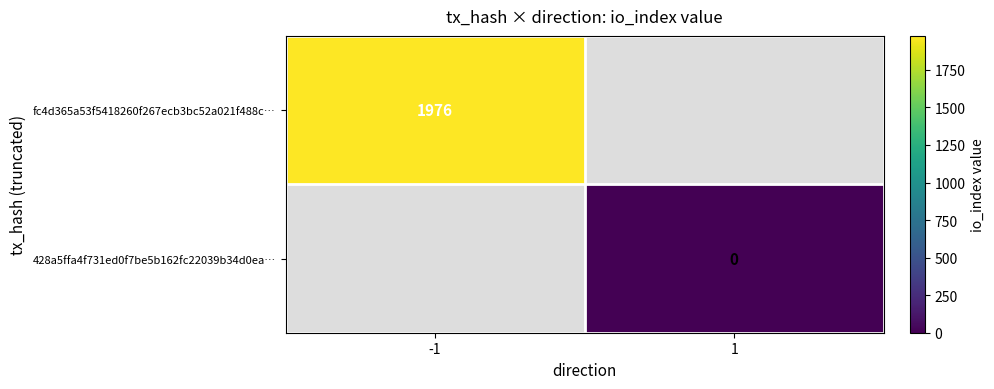

Is the value of 428a5ffa4f731ed0f7be5b162fc22039b34d0ea… at 1 greater than the value of fc4d365a53f5418260f267ecb3bc52a021f488c… at -1?

No